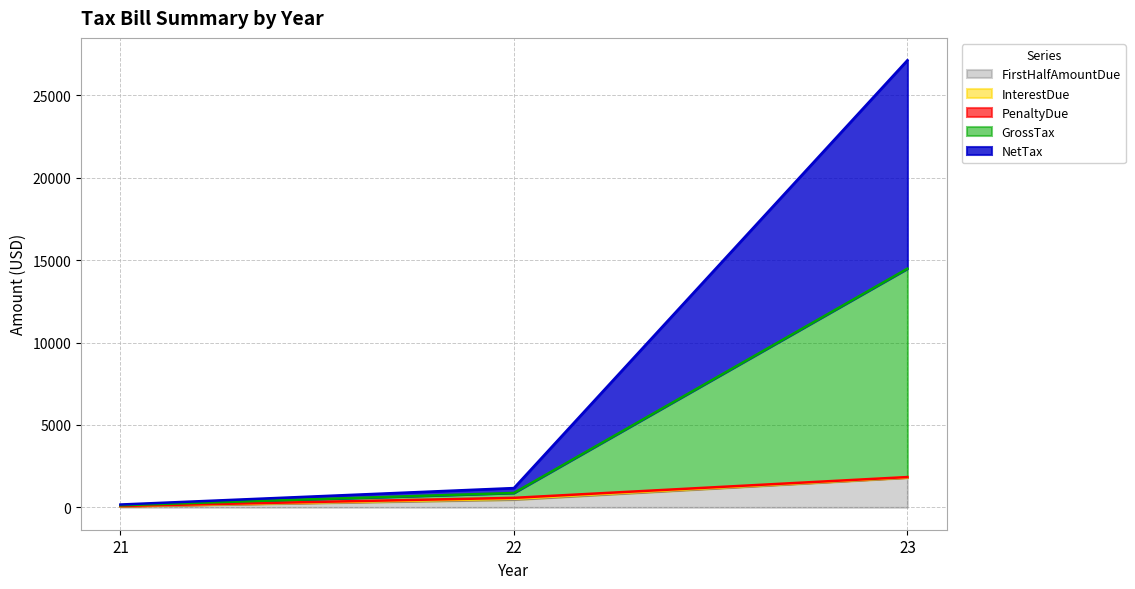

How many lines are shown in the chart?

5